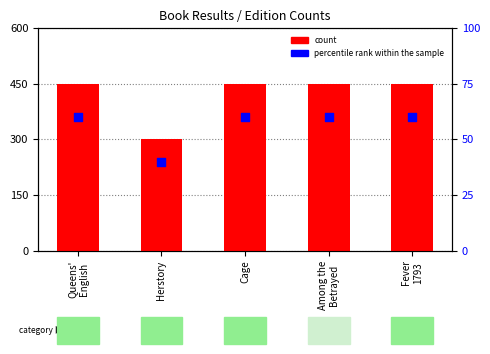

Which series has the largest total across all categories?

count